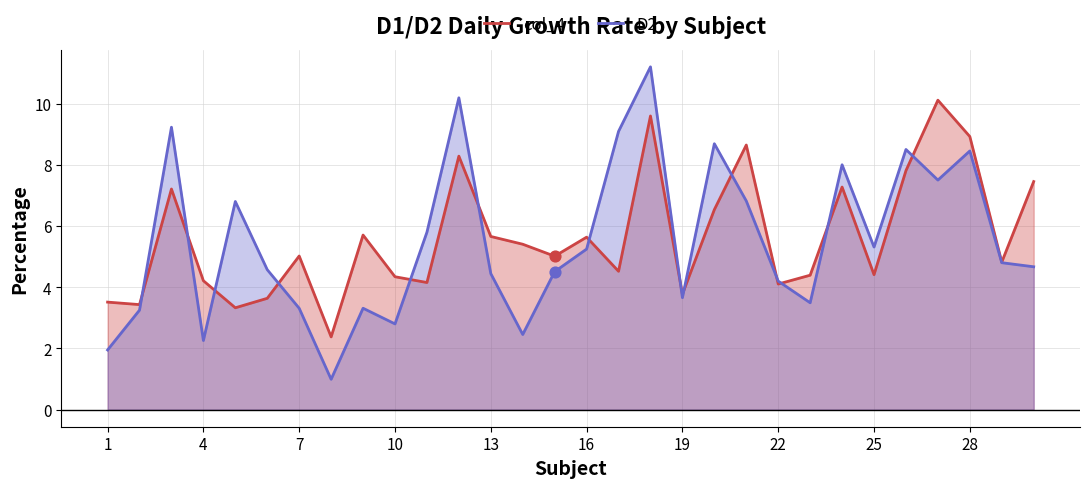

What are all the series names shown in the legend?

col_4, D2